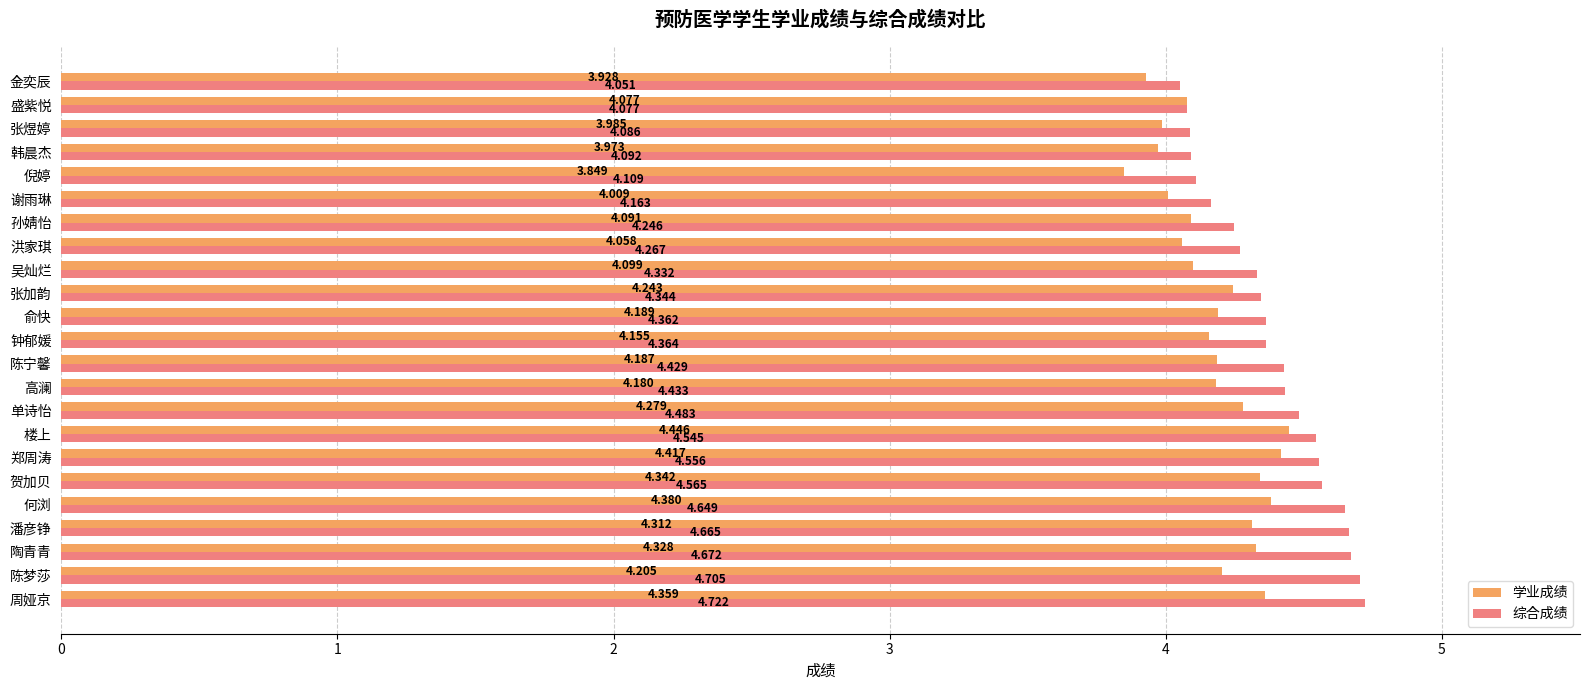

Which label corresponds to the smallest value in the chart?

倪婷